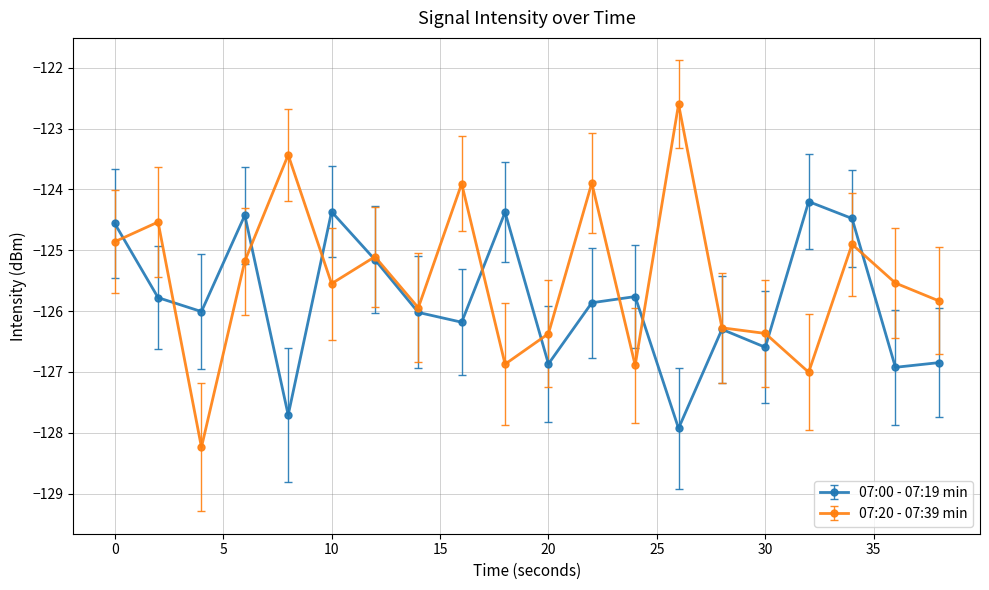

How many lines are shown in the chart?

2